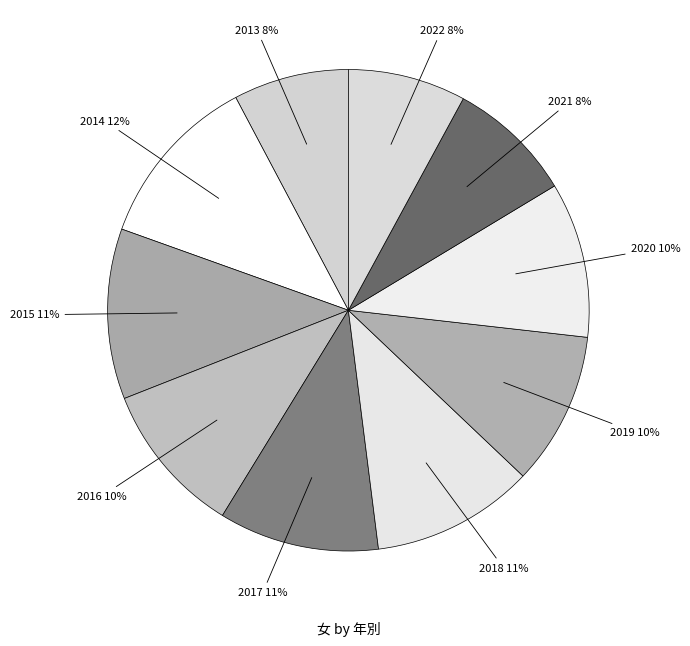

Do 2020 and 2016 together represent more than half of the pie?

No